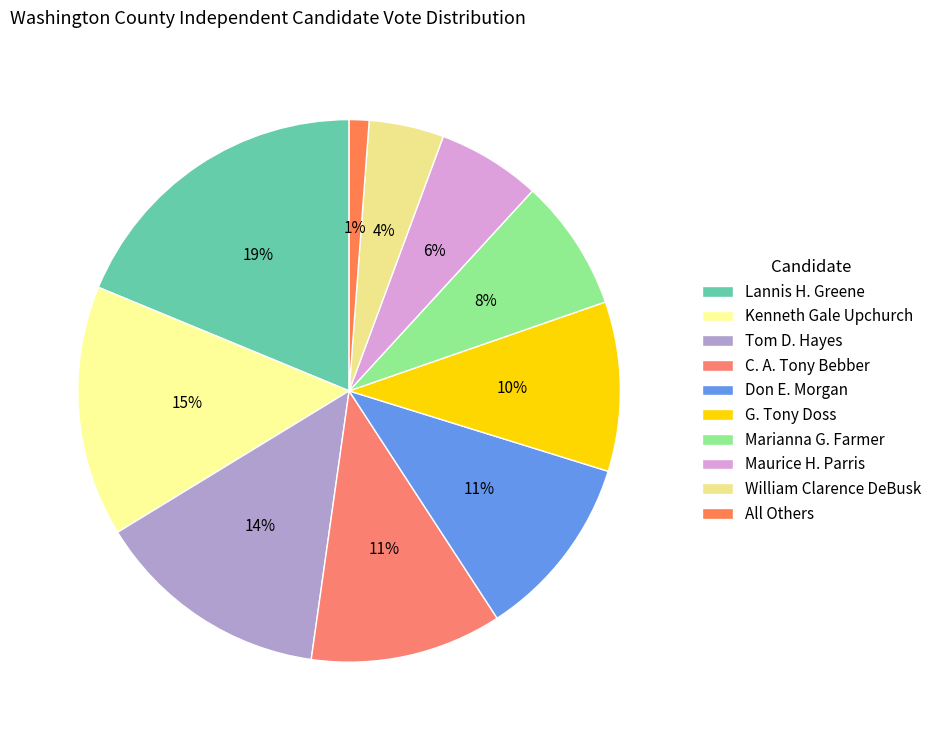

Between Lannis H. Greene and Maurice H. Parris, which is larger?

Lannis H. Greene